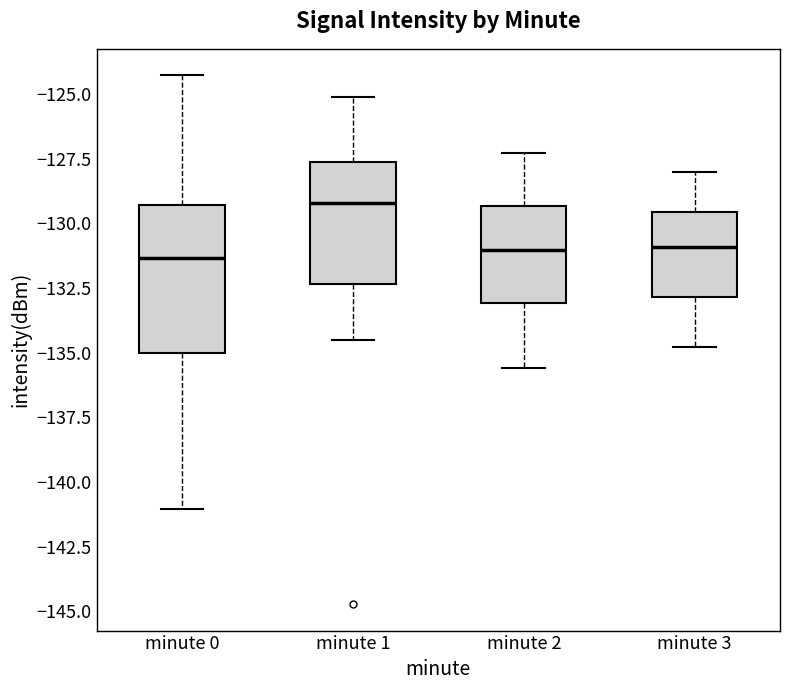

Which box has the highest median line?

minute 1